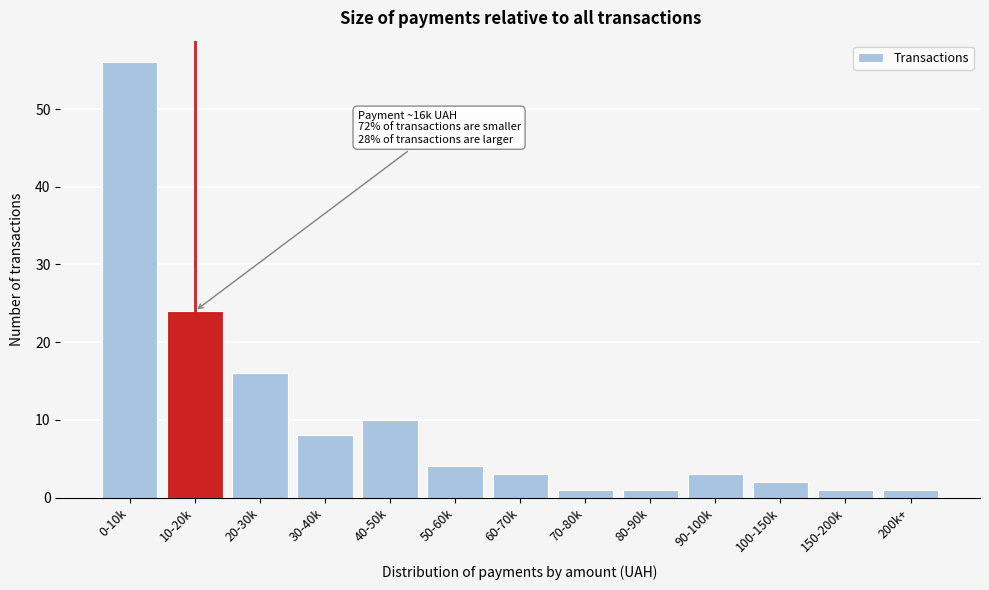

Reading left to right, list all the values displayed in this chart.

56	24	16	8	10	4	3	1	1	3	2	1	1